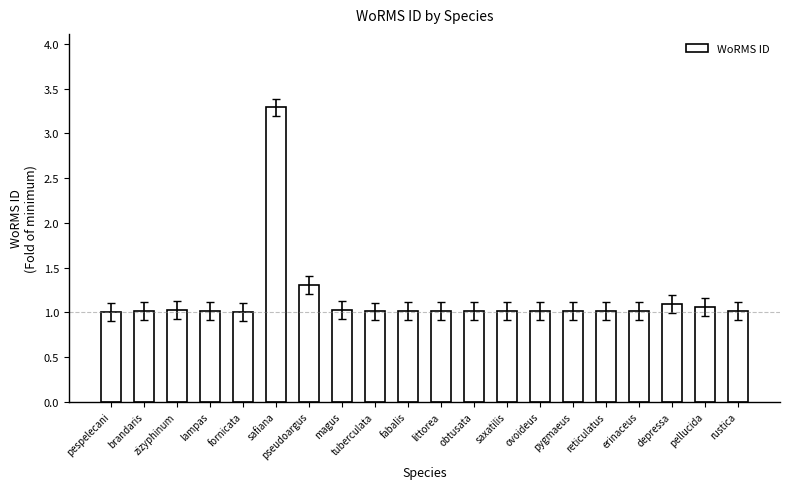

What is the sum of the values at littorea and fornicata?

2.0